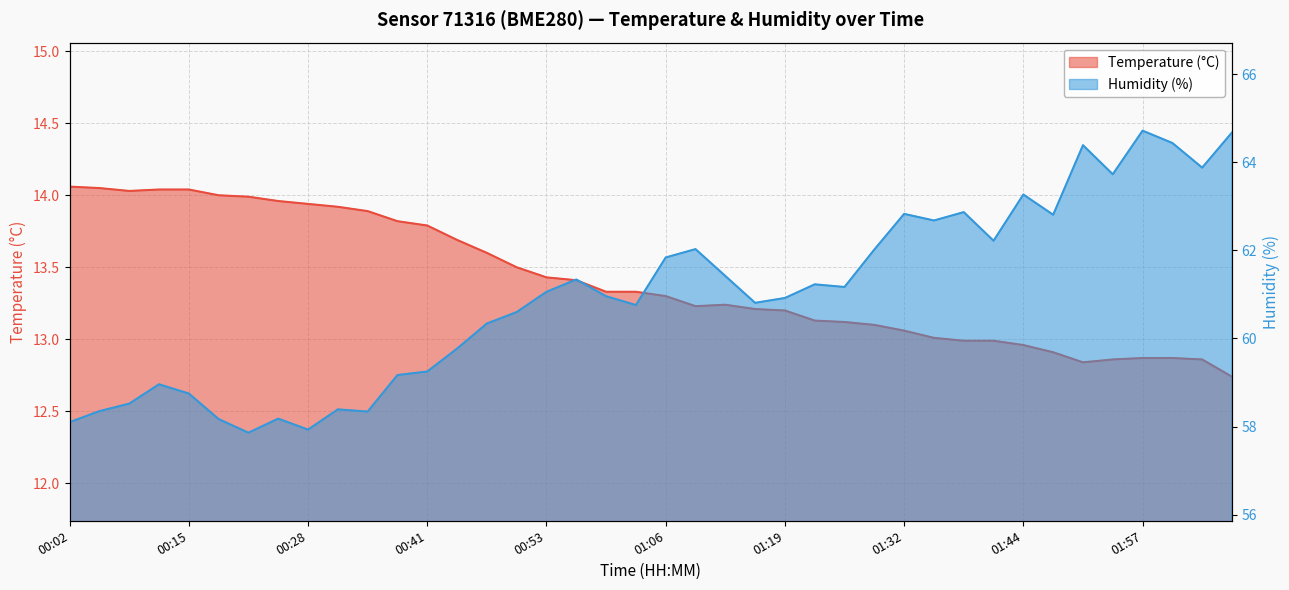

Which series has the largest total across all categories?

Humidity (%)